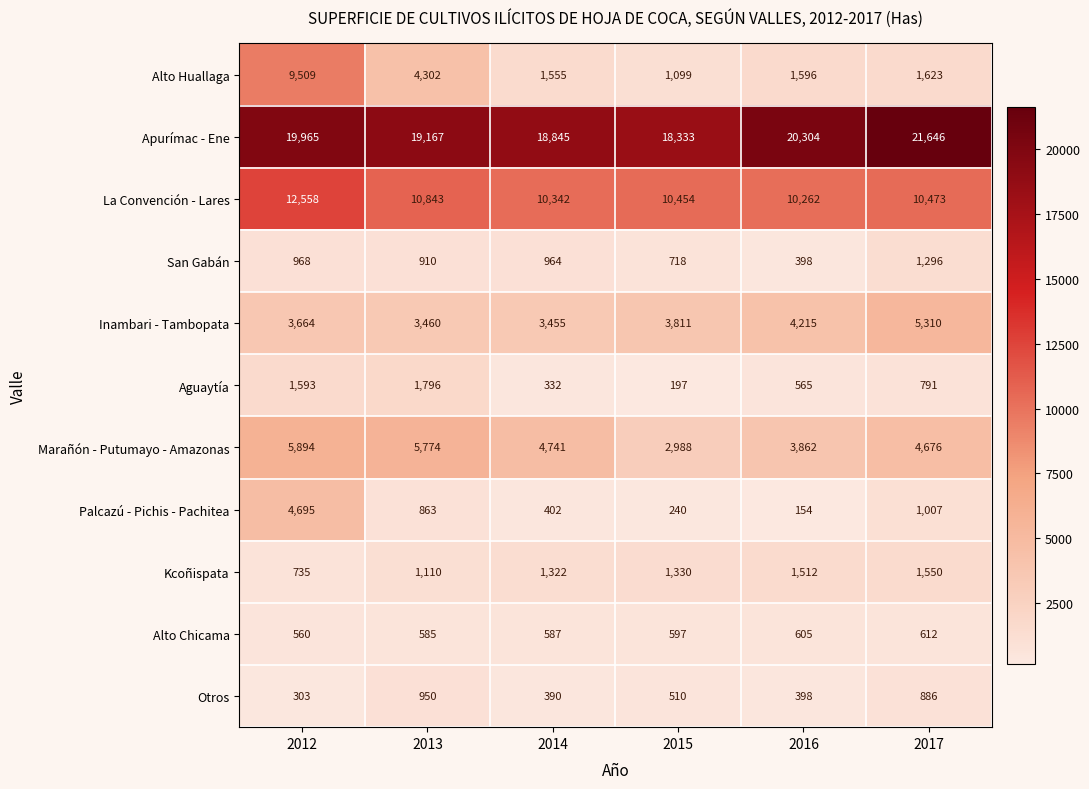

List the series in order of their peak value, highest first.

Apurímac - Ene, La Convención - Lares, Alto Huallaga, Marañón - Putumayo - Amazonas, Inambari - Tambopata, Palcazú - Pichis - Pachitea, Aguaytía, Kcoñispata, San Gabán, Otros, Alto Chicama